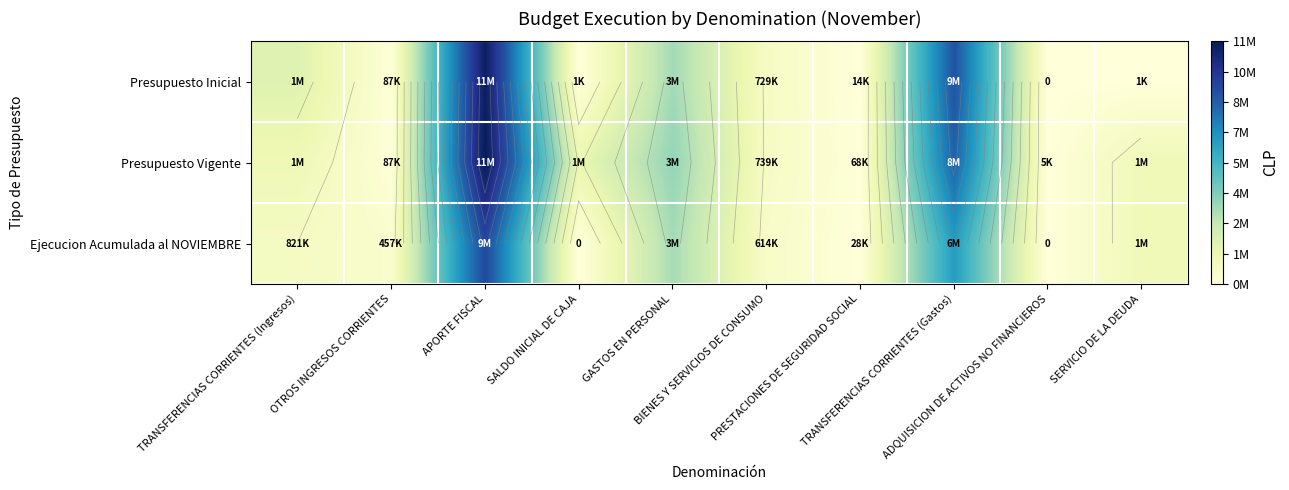

What is the sum of the Presupuesto Inicial values at APORTE FISCAL and GASTOS EN PERSONAL?

14917056